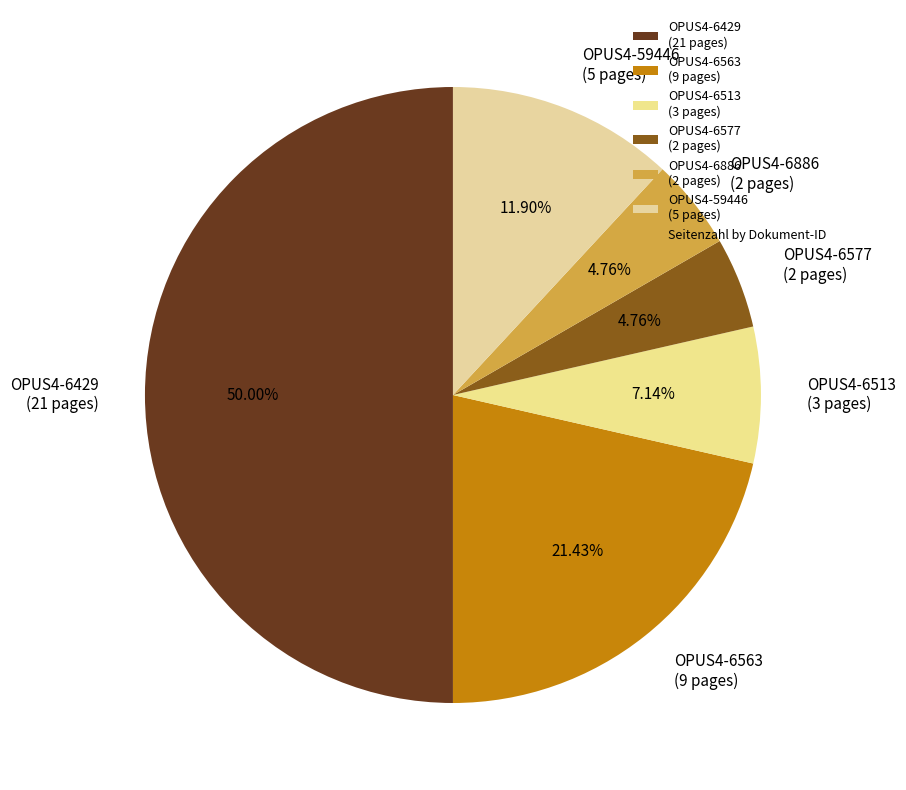

Approximately how many times larger is the value at OPUS4-6563 (9 pages) compared to OPUS4-6577 (2 pages)?

4.5